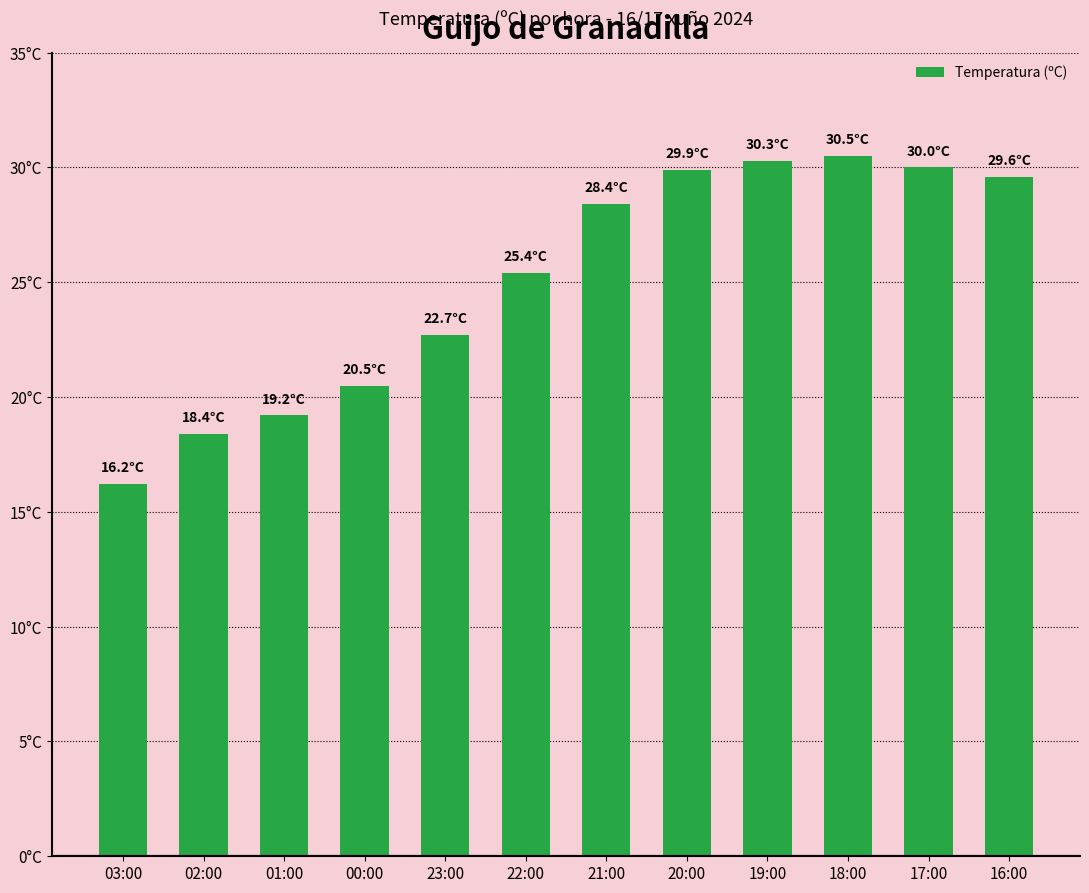

Rank the categories by value from lowest to highest.

03:00, 02:00, 01:00, 00:00, 23:00, 22:00, 21:00, 16:00, 20:00, 17:00, 19:00, 18:00